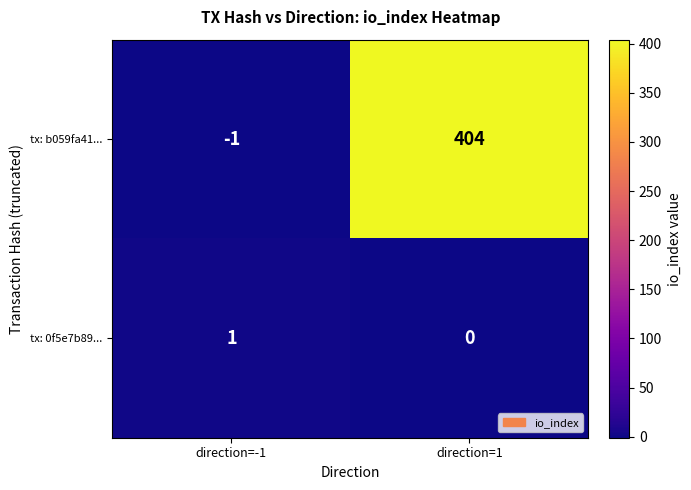

Which category has the lowest value across all series?

direction=-1